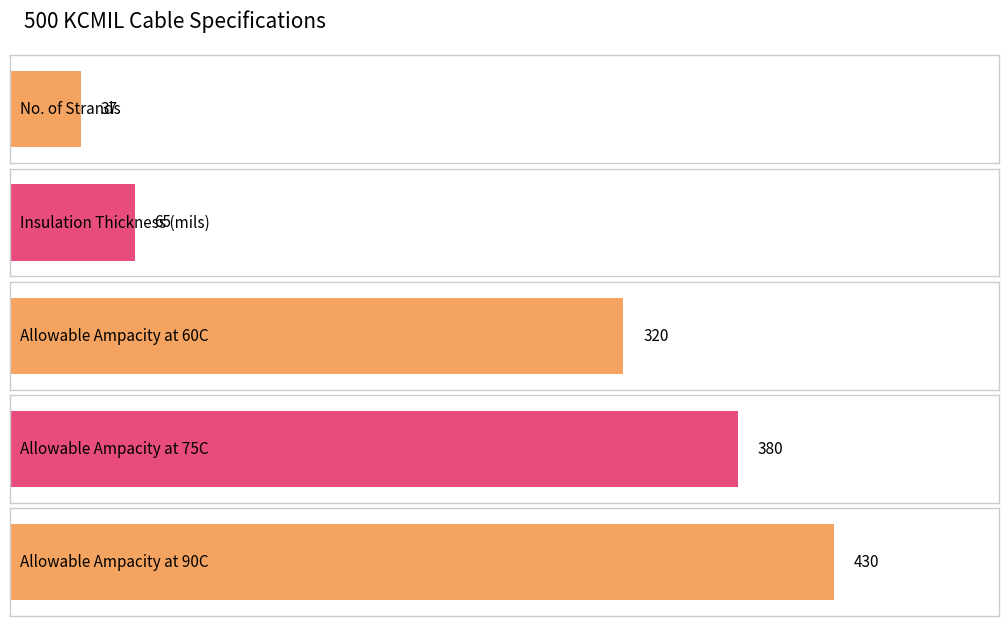

At which label is the value closest to 233?

Allowable Ampacity at 60C